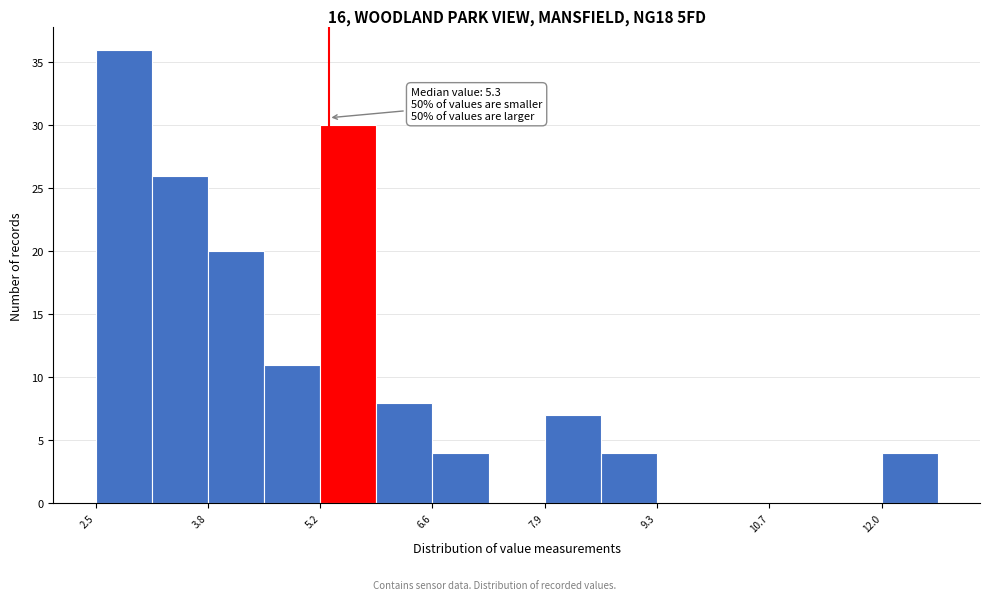

Read against the x-axis, roughly where is the centre of the tallest bar?

2.8